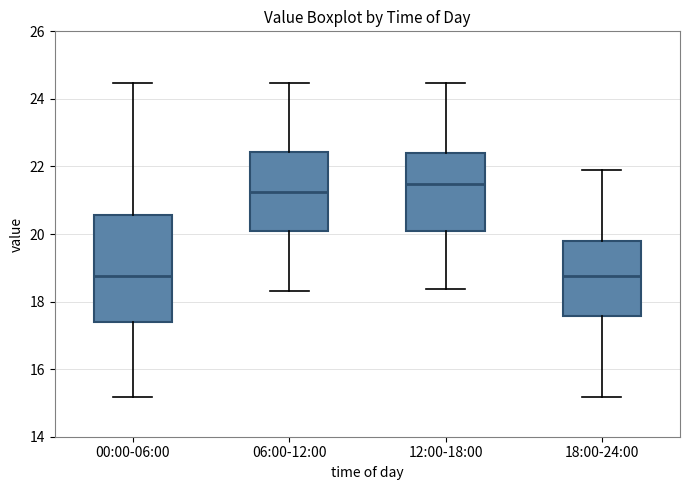

Reading left to right, transcribe this box plot: for each box, give where its median line is, the range the box spans, and where its two whiskers end, as read against the y-axis. The values are not printed on the chart, so give them approximately, as read against the axis.

00:00-06:00: median 18.8, box 17.4 to 20.6, whiskers 15.2 to 24.4
06:00-12:00: median 21.2, box 20.0 to 22.4, whiskers 18.4 to 24.4
12:00-18:00: median 21.4, box 20.2 to 22.4, whiskers 18.4 to 24.4
18:00-24:00: median 18.8, box 17.6 to 19.8, whiskers 15.2 to 22.0